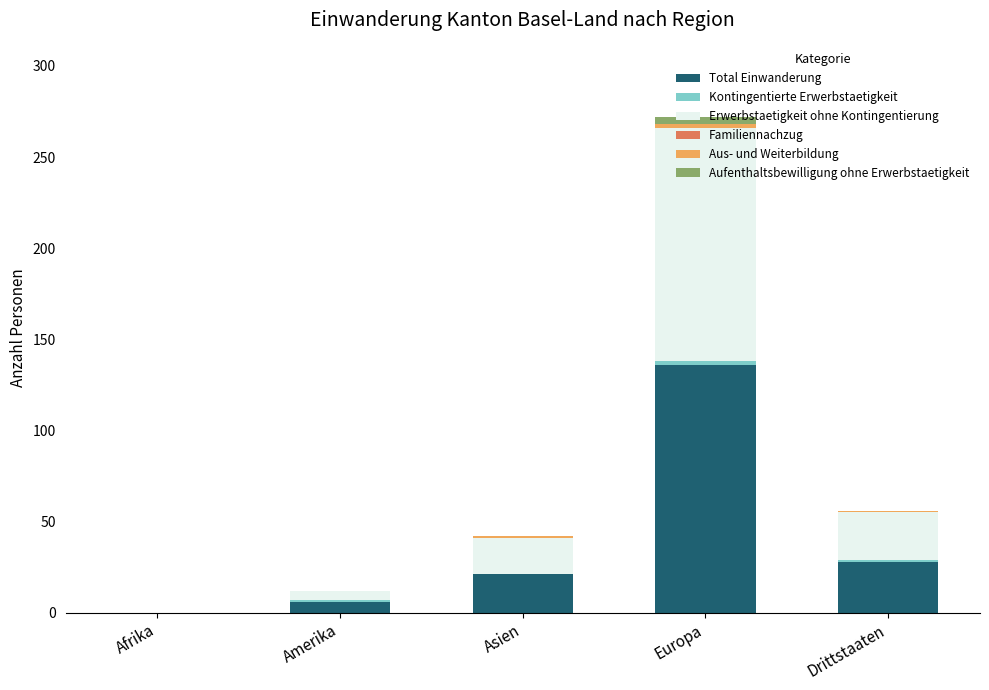

What is the highest value of the Total Einwanderung series?

136